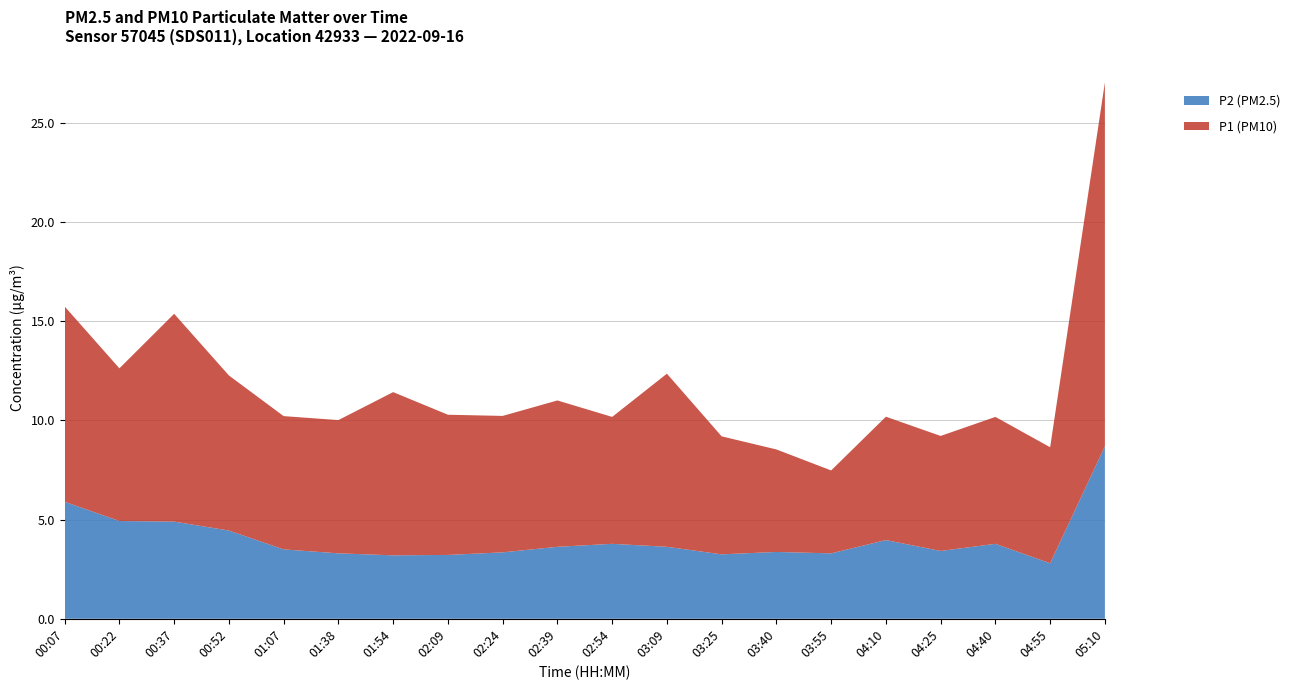

Reading right to left, transcribe all the data shown in this chart.

P1: 18.4	5.8	6.4	5.8	6.2	4.2	5.2	6.0	8.7	6.4	7.4	6.9	7.1	8.2	6.7	6.7	7.8	10.5	7.7	9.8
P2: 8.7	2.8	3.8	3.4	4.0	3.3	3.4	3.2	3.6	3.8	3.6	3.4	3.2	3.2	3.3	3.5	4.5	4.9	4.9	5.9